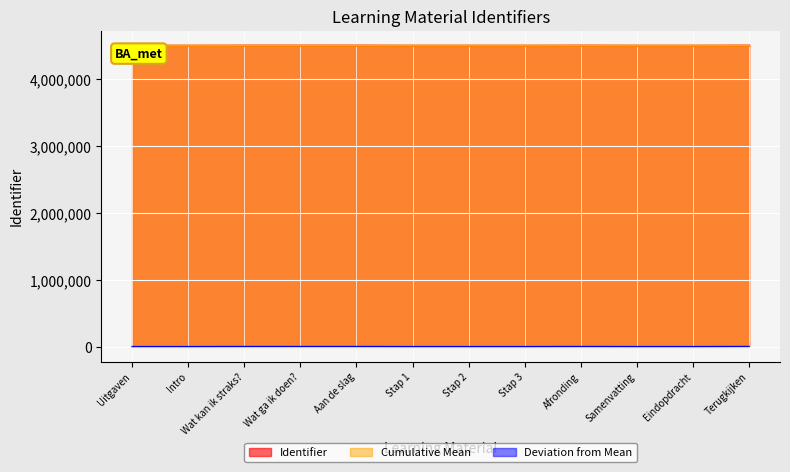

Where is the first local minimum?

Stap 1